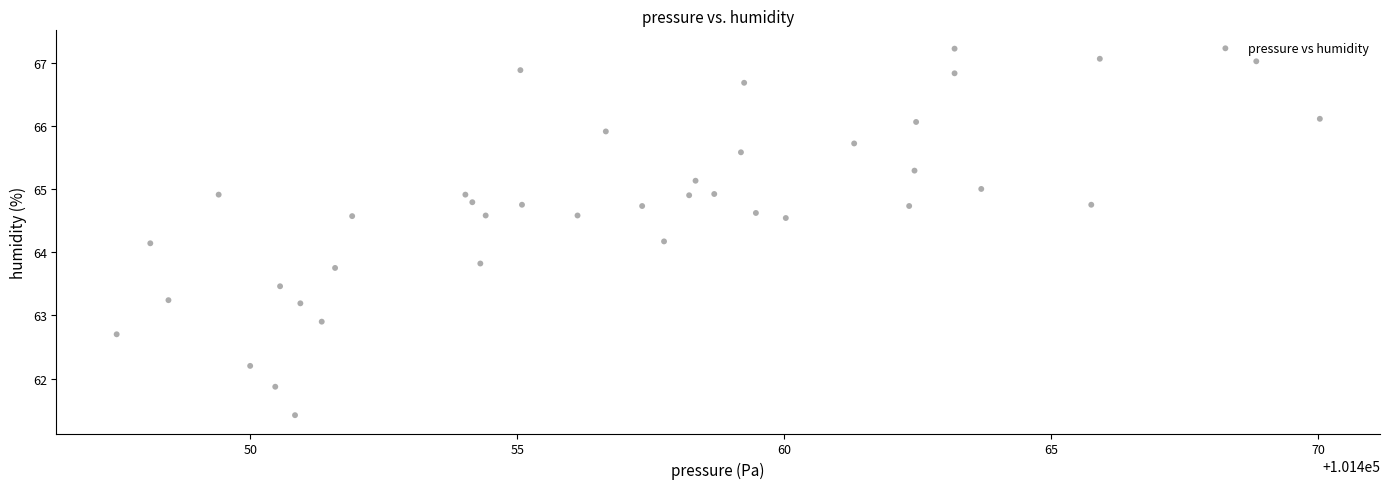

What is the range of Y values (max minus min)?

5.8